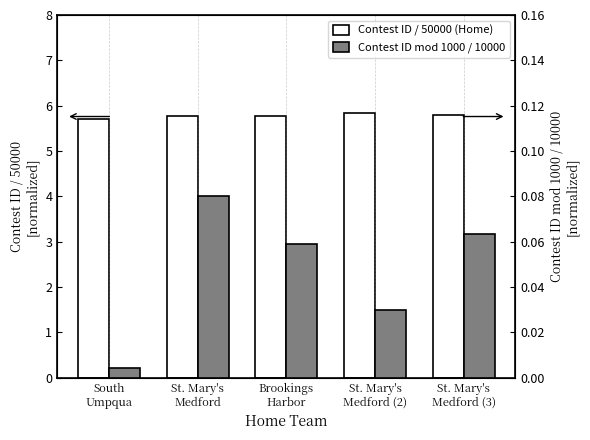

What is the label of the 5th bar from the left?

St. Mary's
Medford (3)